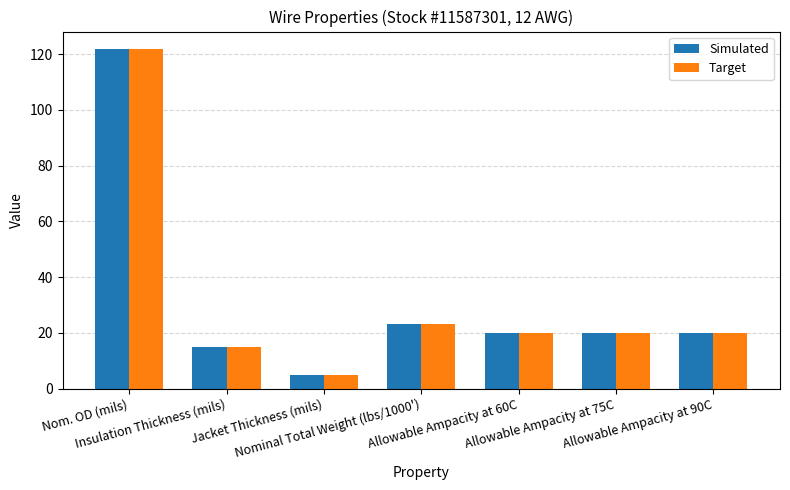

How many bars are there in each group?

2